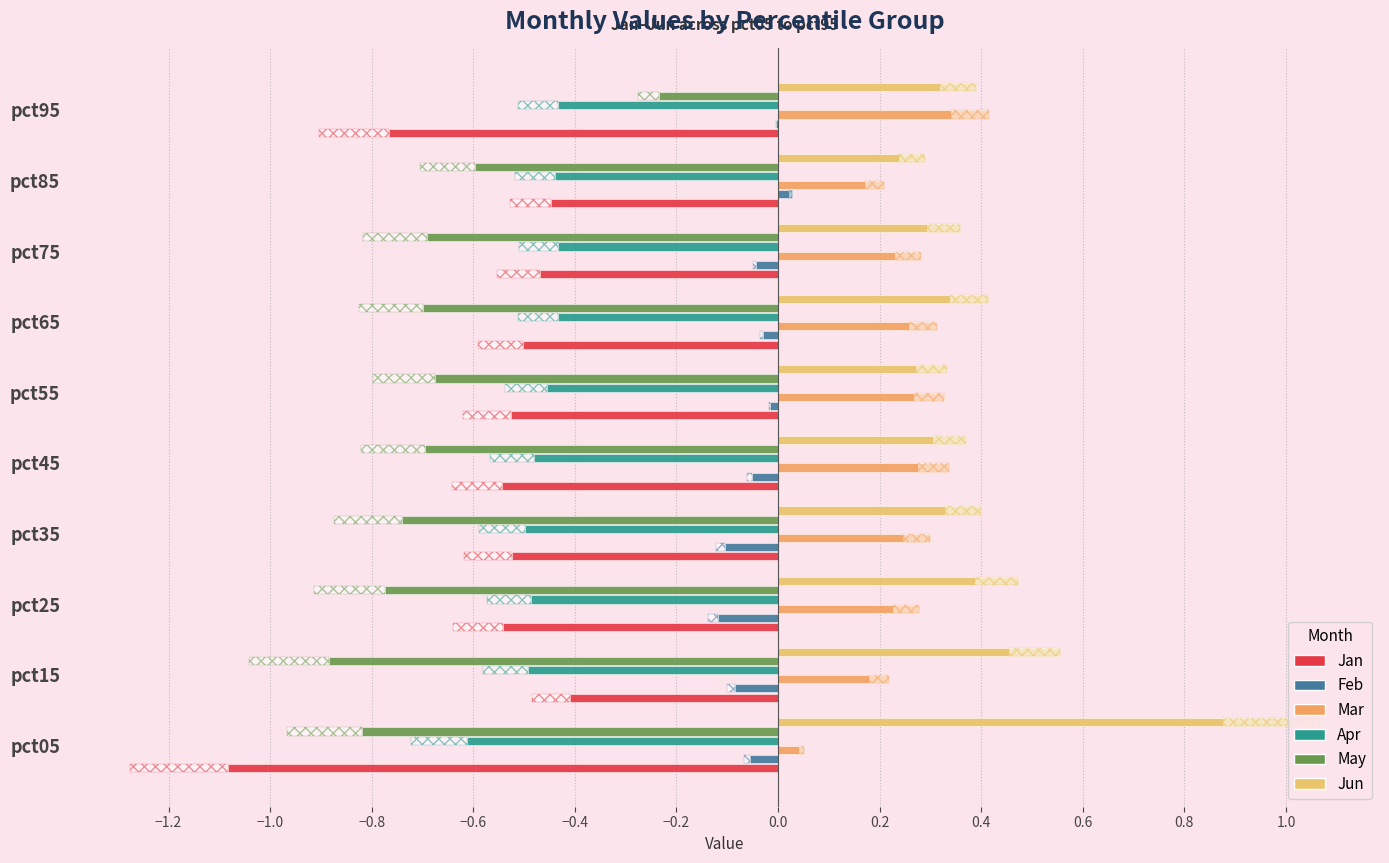

How many bars are there in total?

60